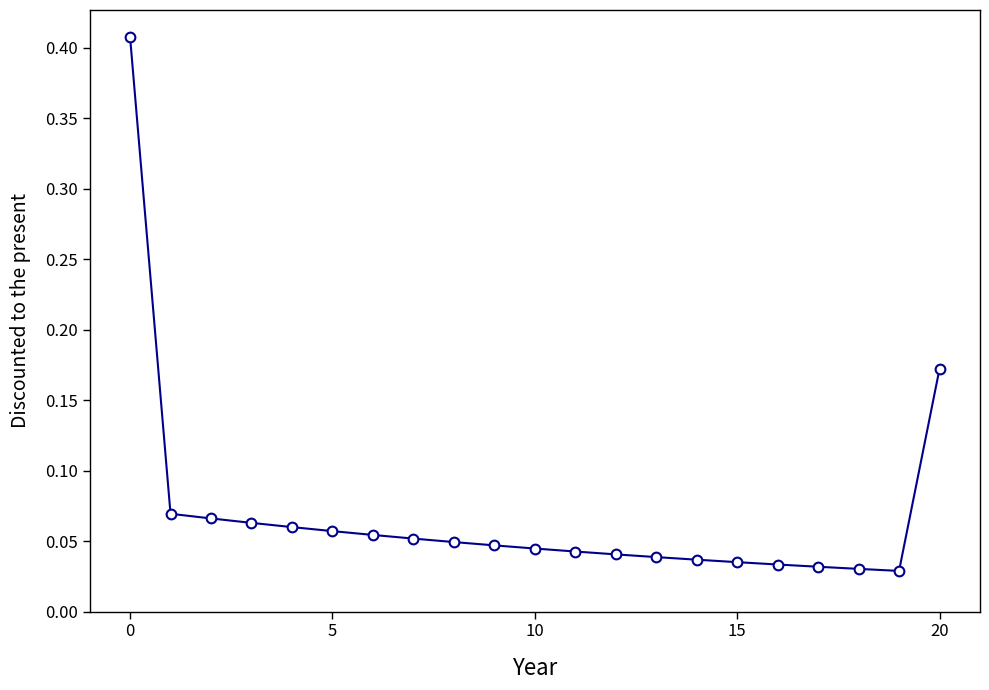

Is this an area chart (filled region under the line)?

No